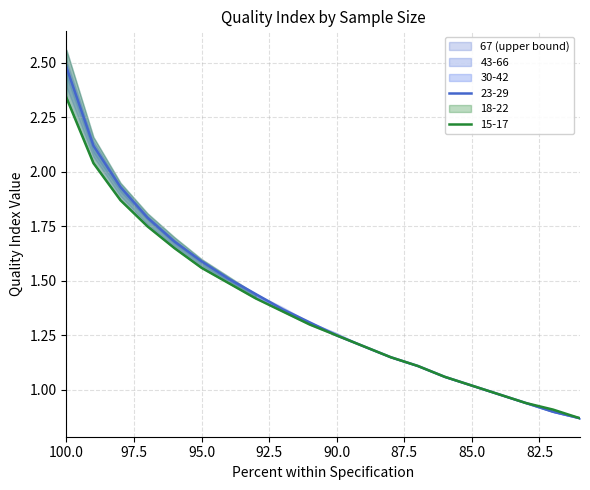

True or false: 18-22 and 43-66 cross at least once.

False